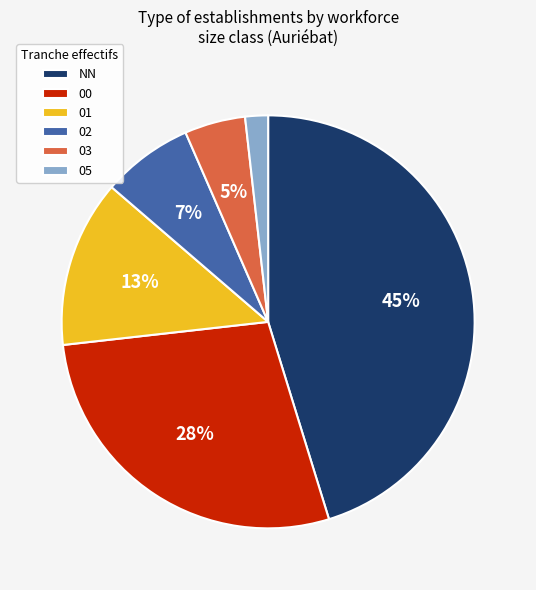

How many segments does this pie chart have?

6